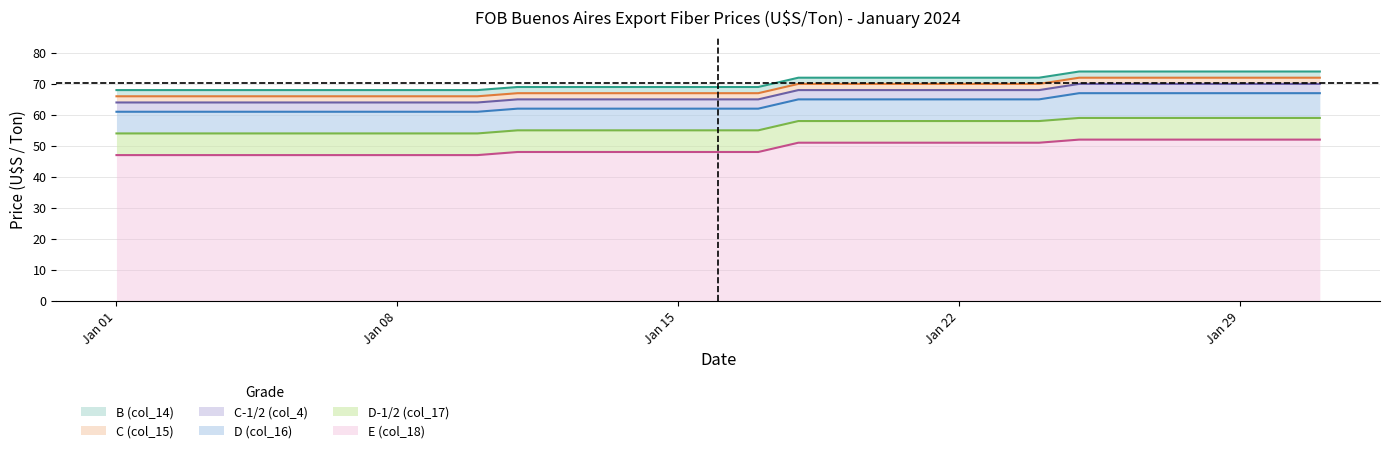

True or false: E (col_18) and C-1/2 (col_4) intersect in this chart.

False